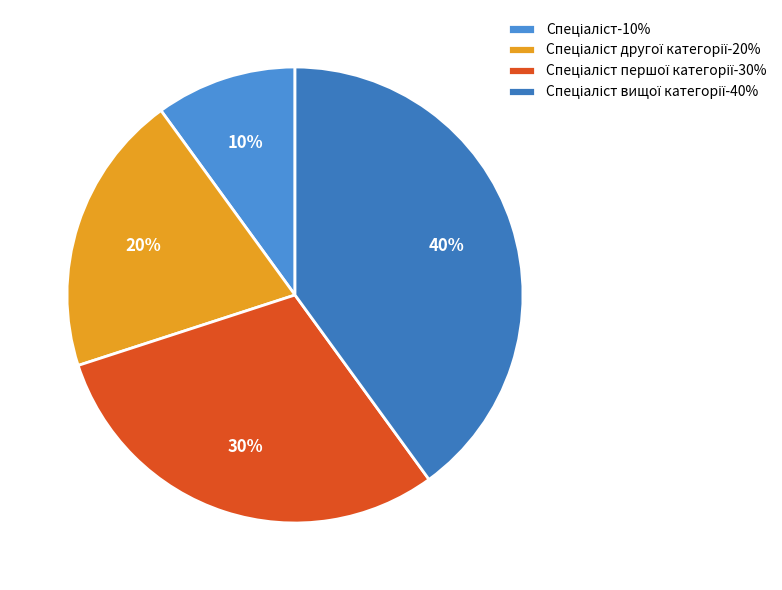

To the nearest percent, what is the difference between the largest and smallest slice percentages?

30%